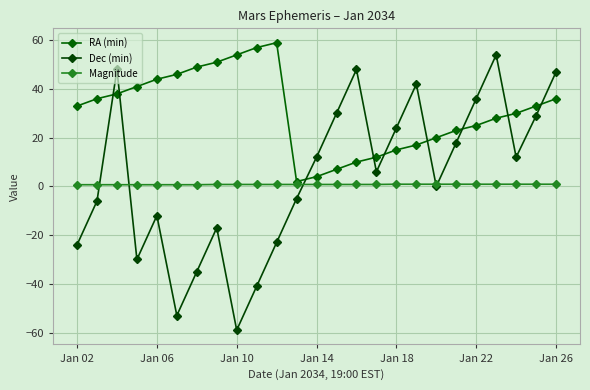

Does the chart display data point markers on the line(s)?

Yes